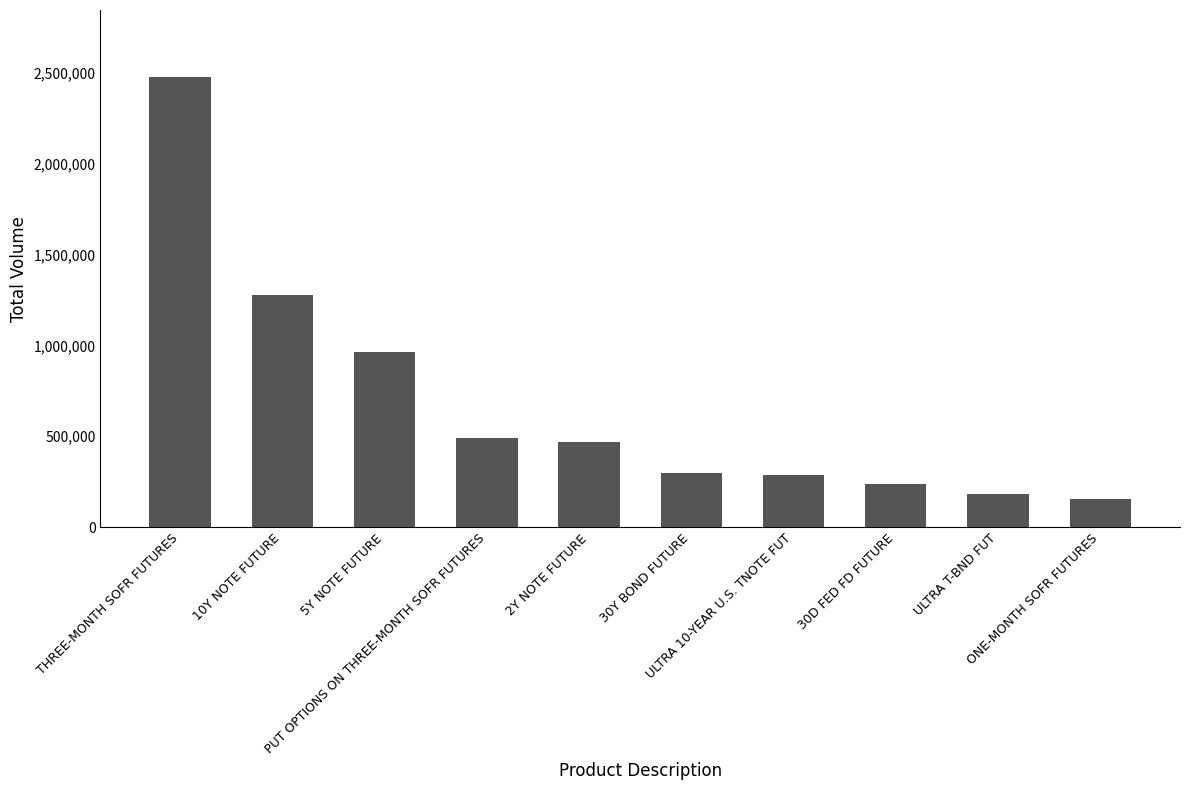

The chart shows a value of 492014 at PUT OPTIONS ON THREE-MONTH SOFR FUTURES. True or false?

True